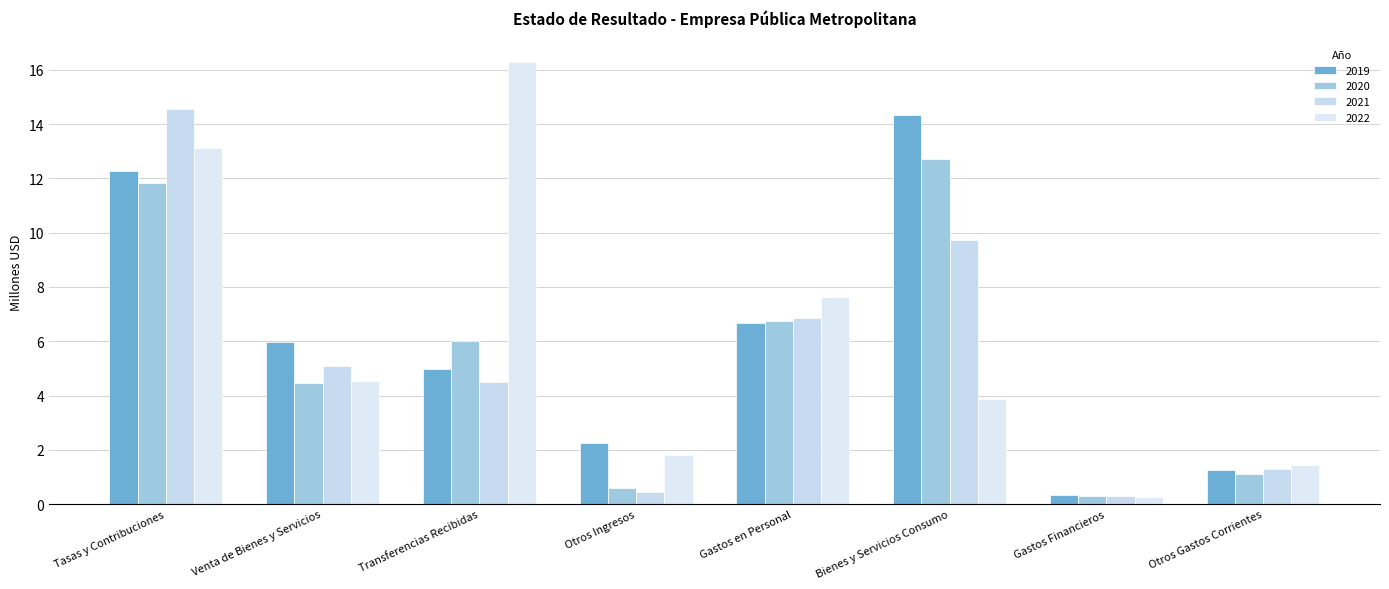

True or false: 2020 has a value of 7.1 at Venta de Bienes y Servicios.

False